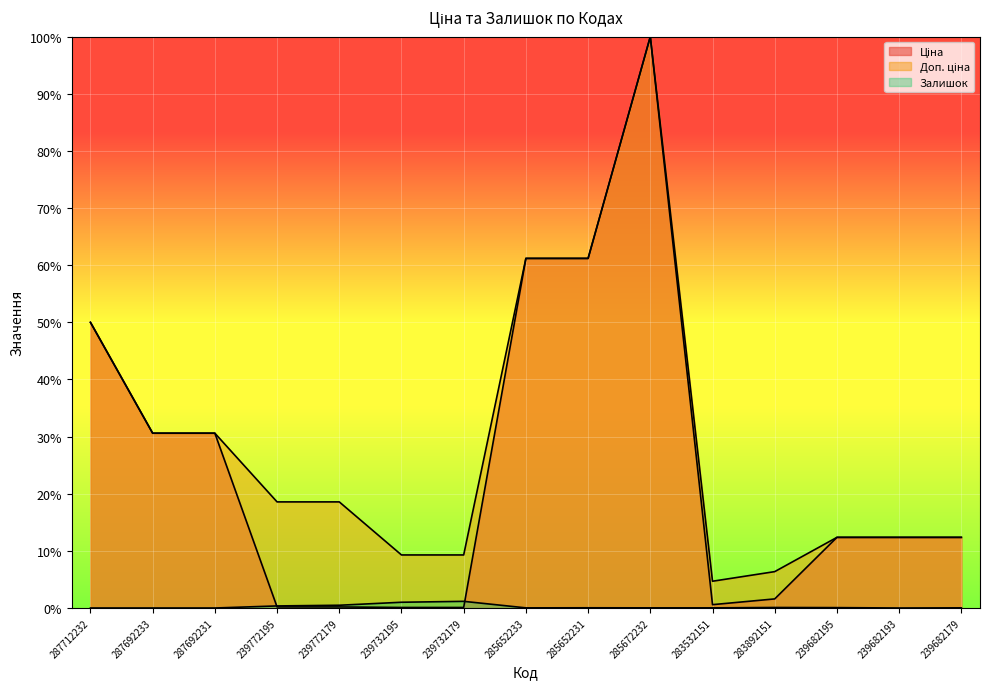

Rank the series at 239682179 from lowest to highest value.

Залишок, Ціна, Доп. ціна